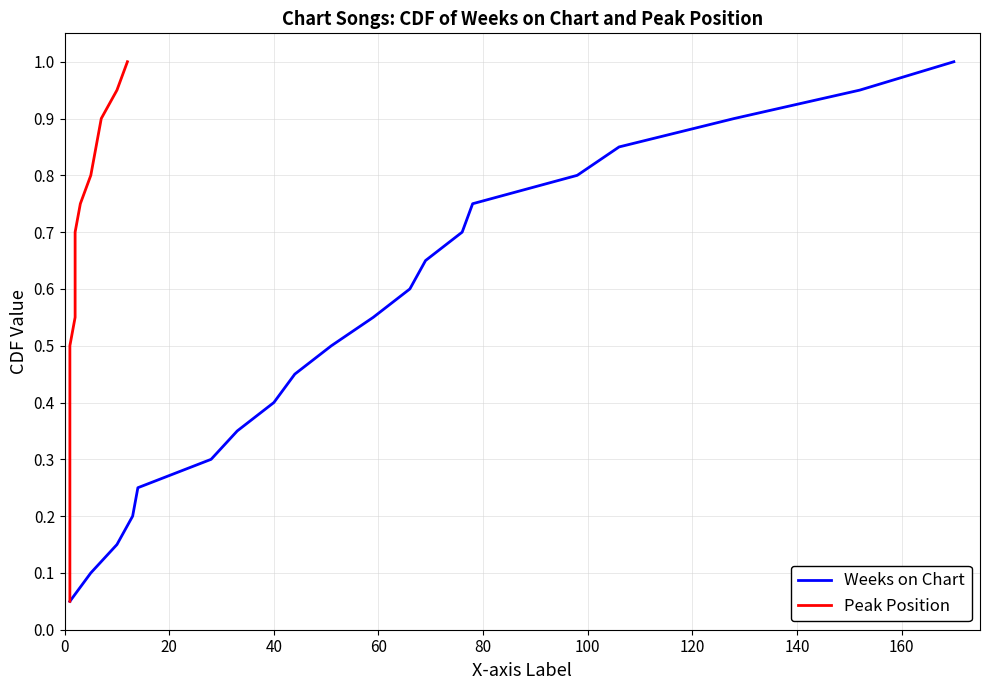

Reading left to right, list all the values displayed in this chart.

Weeks on Chart: 0.1	0.1	0.1	0.2	0.2	0.3	0.3	0.4	0.5	0.5	0.6	0.6	0.7	0.7	0.8	0.8	0.8	0.9	0.9	1.0
Peak Position: 0.1	0.1	0.1	0.2	0.2	0.3	0.3	0.4	0.5	0.5	0.6	0.6	0.7	0.7	0.8	0.8	0.8	0.9	0.9	1.0